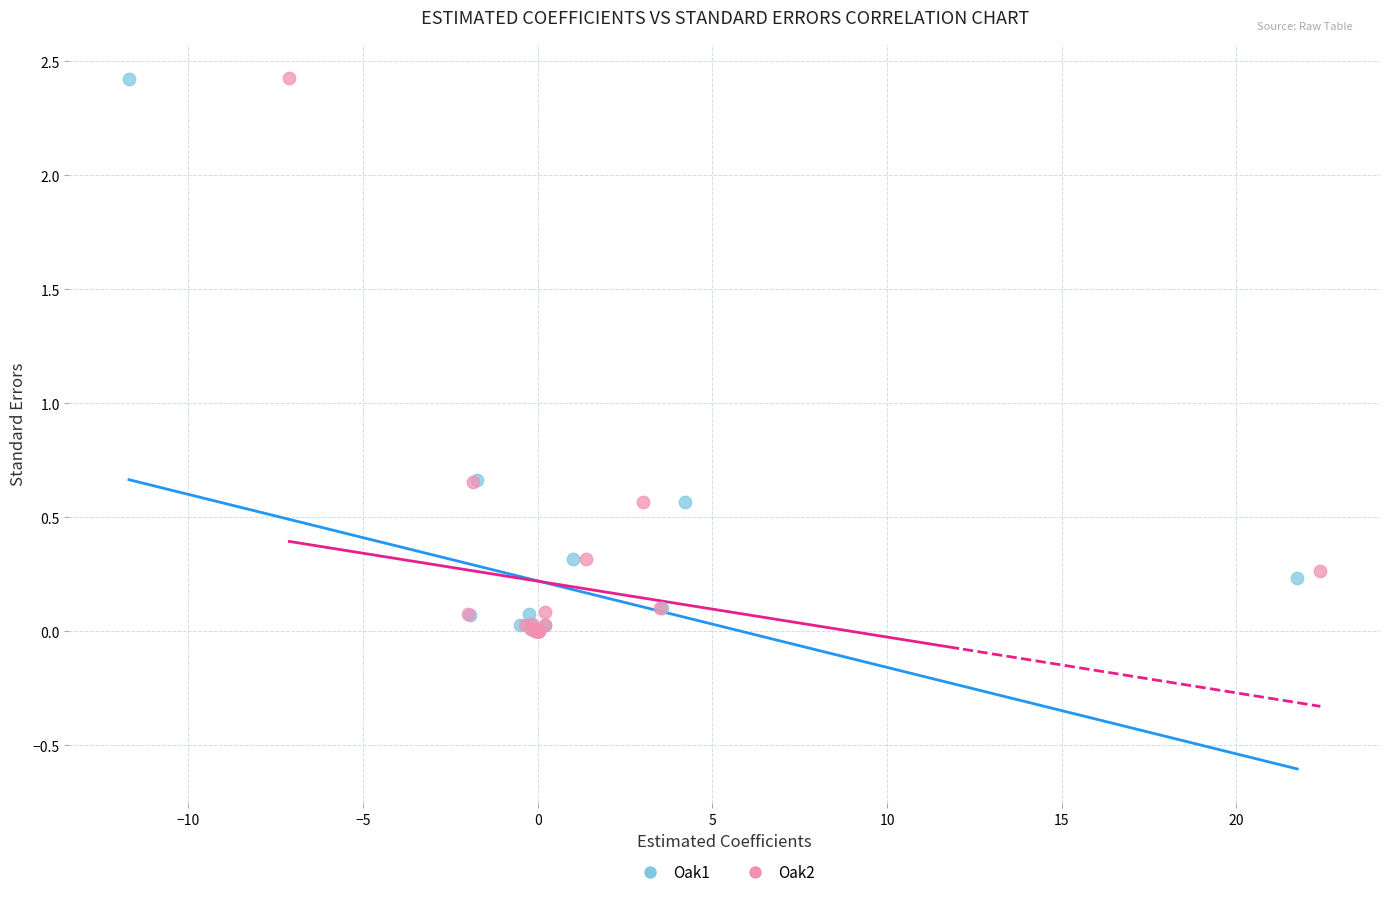

Which series has the largest Y range (max minus min)?

Oak2